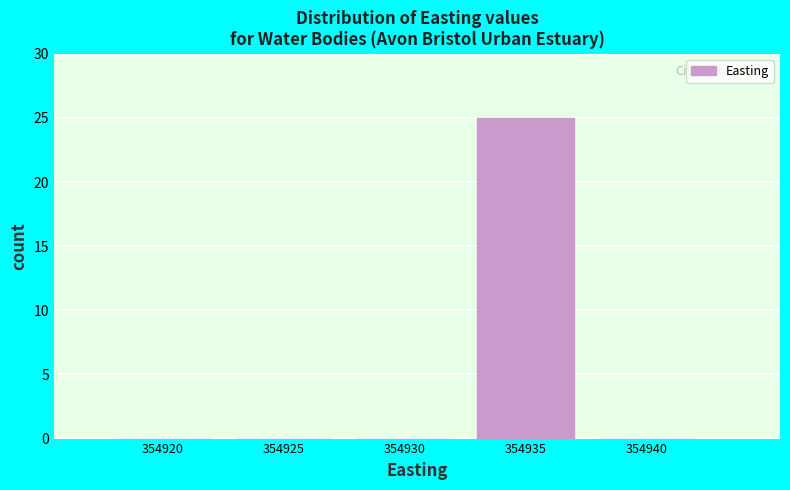

Reading left to right, what are all the values shown in this chart?

354920=0	354925=0	354930=0	354935=25	354940=0